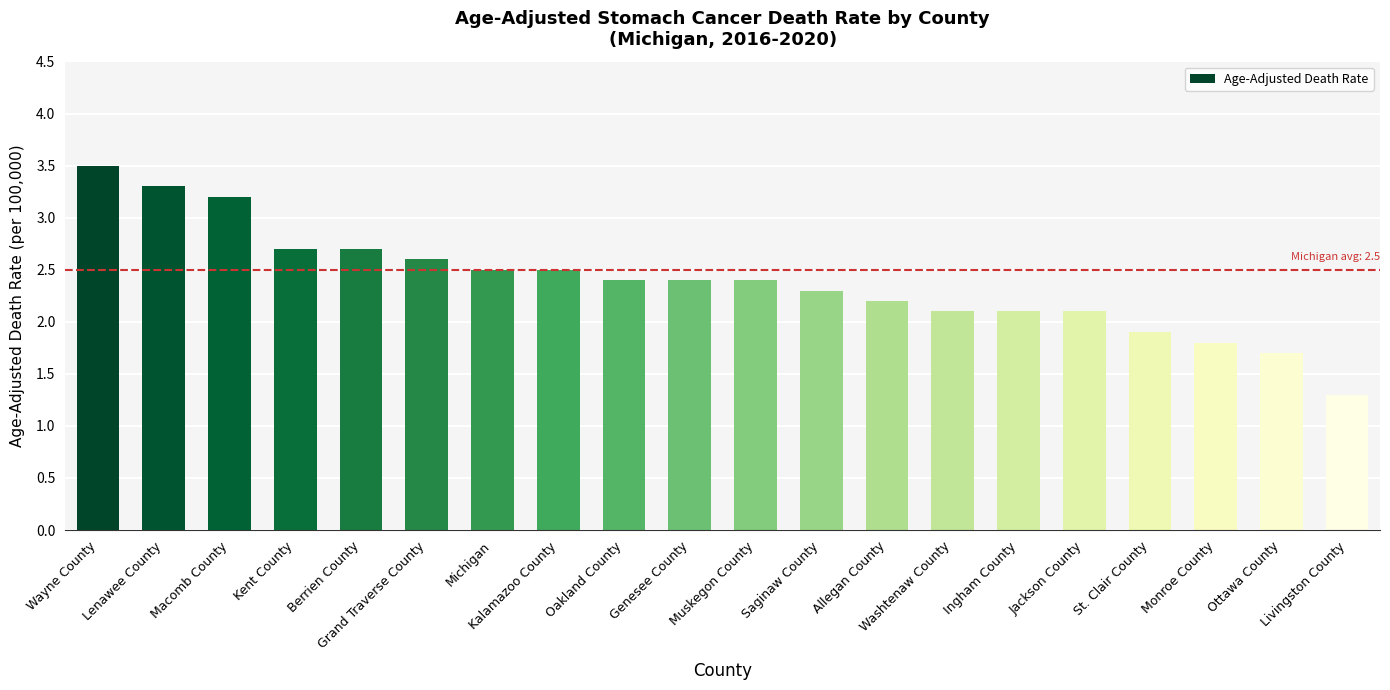

What is the smallest value displayed?

1.3